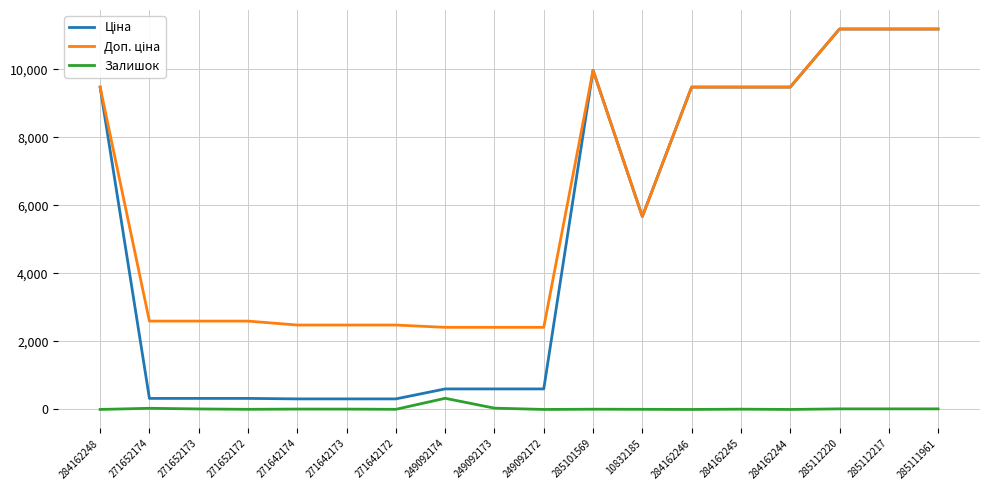

What is the spread (max minus min) of values at 249092174?

2086.8